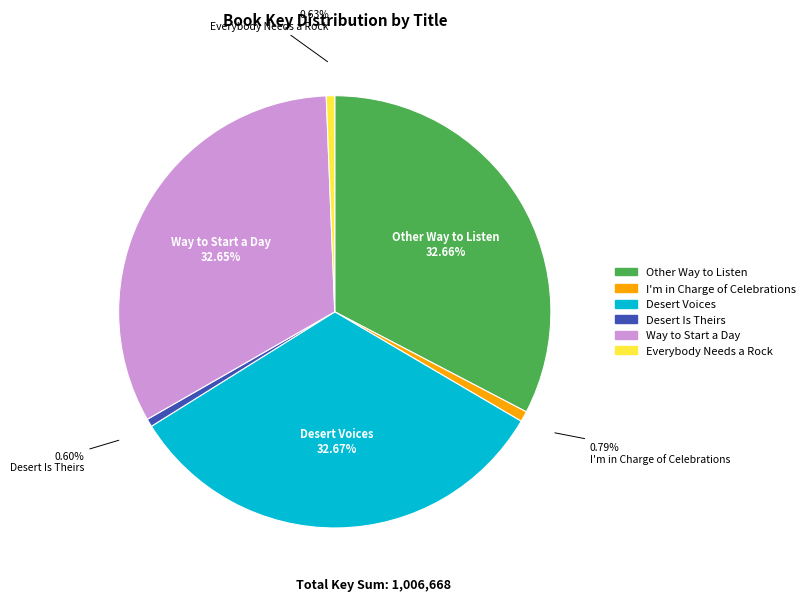

What percentage is the Way to Start a Day slice, to the nearest percent?

33%